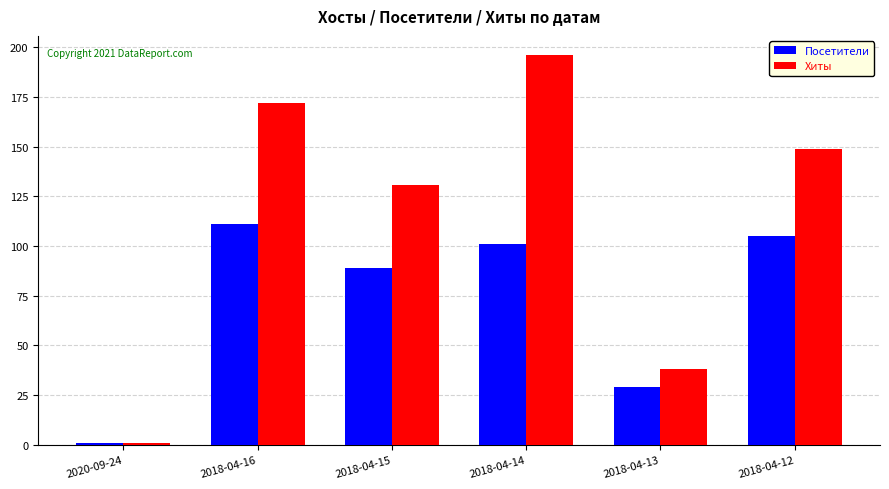

Reading left to right, what are all the values shown in this chart?

Посетители: 2020-09-24=1	2018-04-16=111	2018-04-15=89	2018-04-14=101	2018-04-13=29	2018-04-12=105
Хиты: 2020-09-24=1	2018-04-16=172	2018-04-15=131	2018-04-14=196	2018-04-13=38	2018-04-12=149